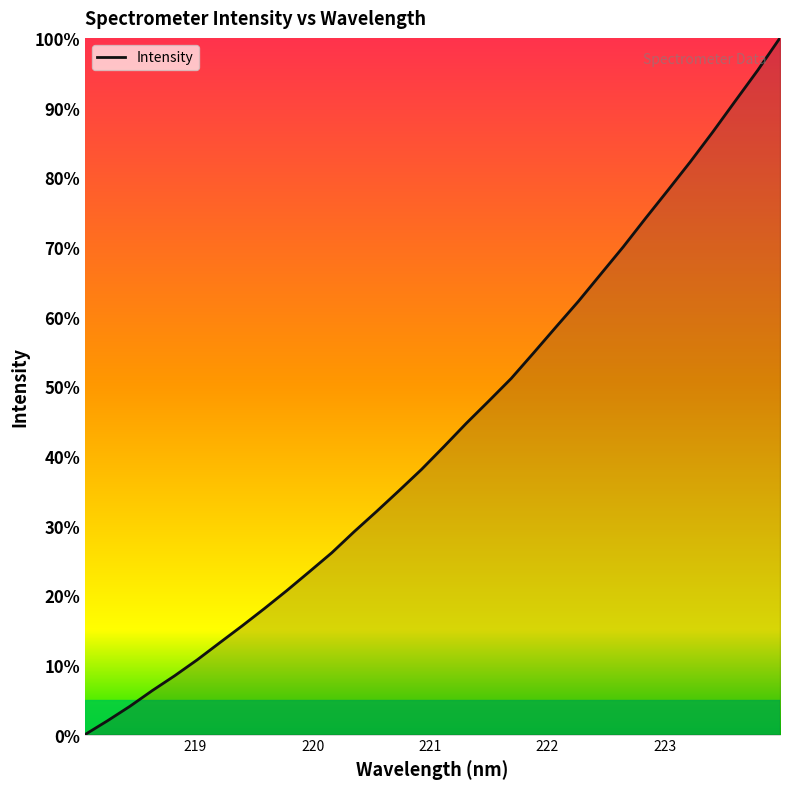

What is the greatest value displayed?

100.0